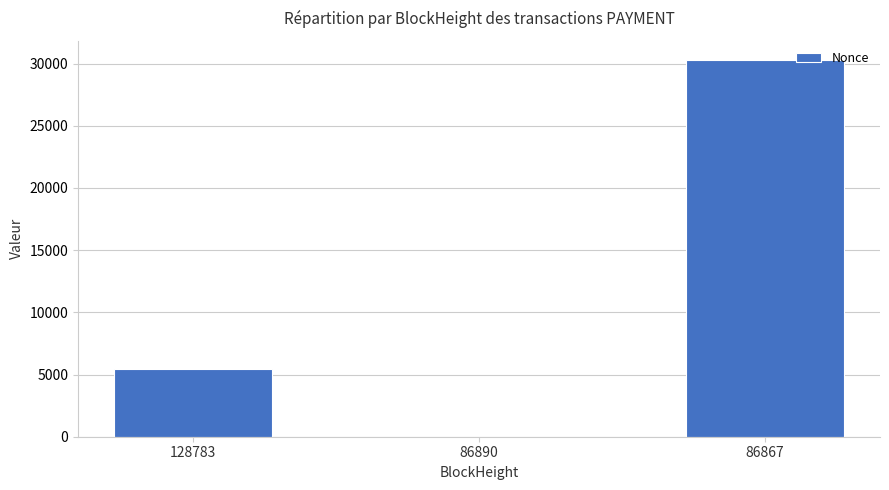

What is the sum of all values?

35769